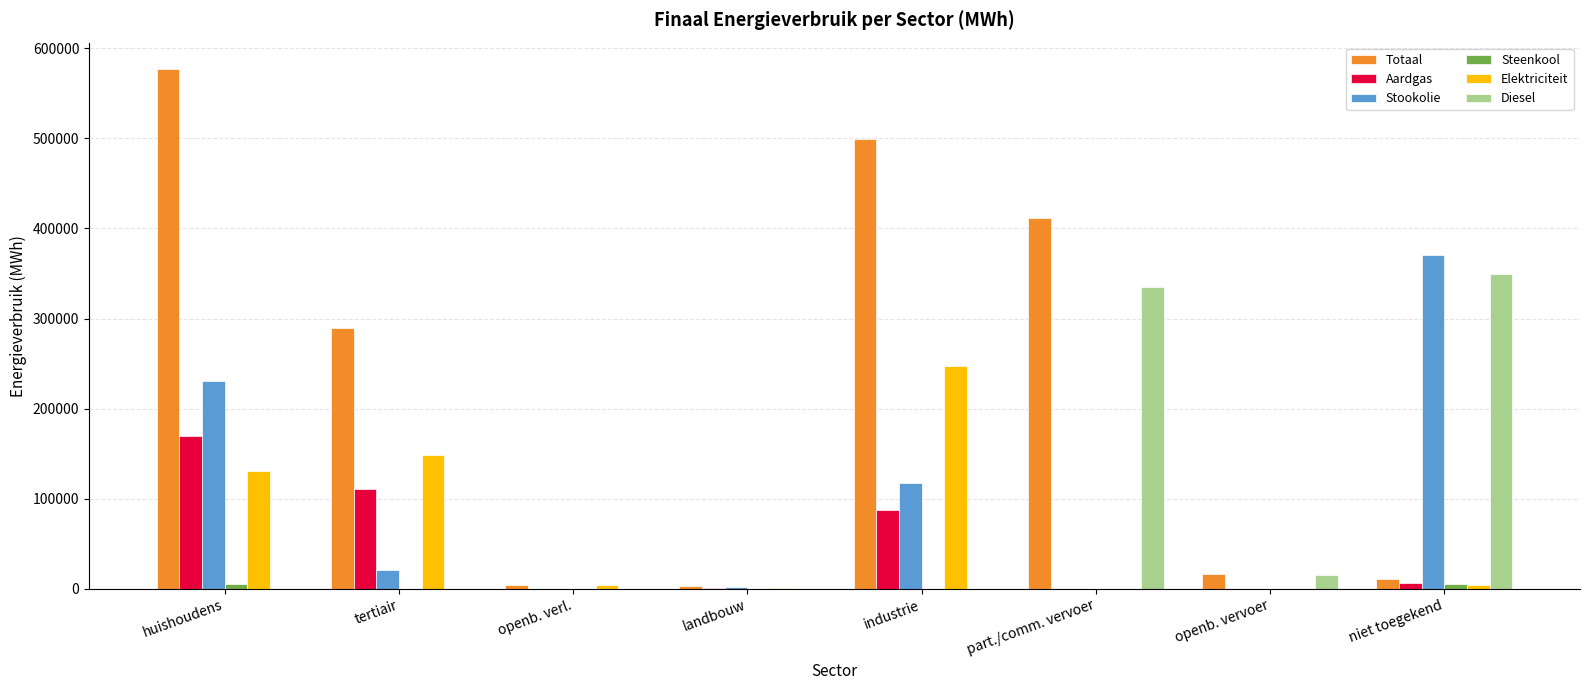

Does the chart contain stacked bars?

No